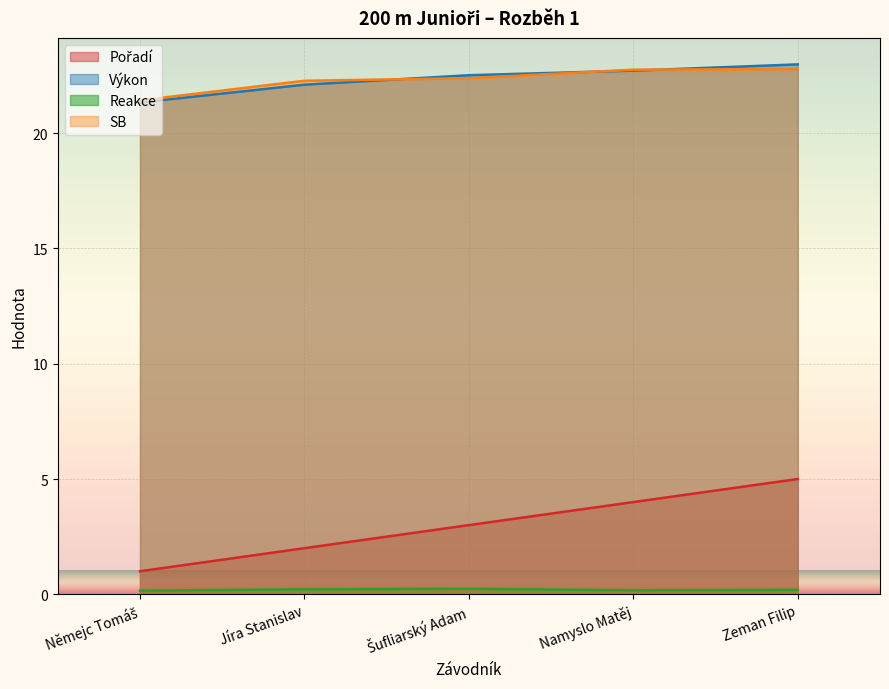

How many data points in Pořadí are less than 3?

2